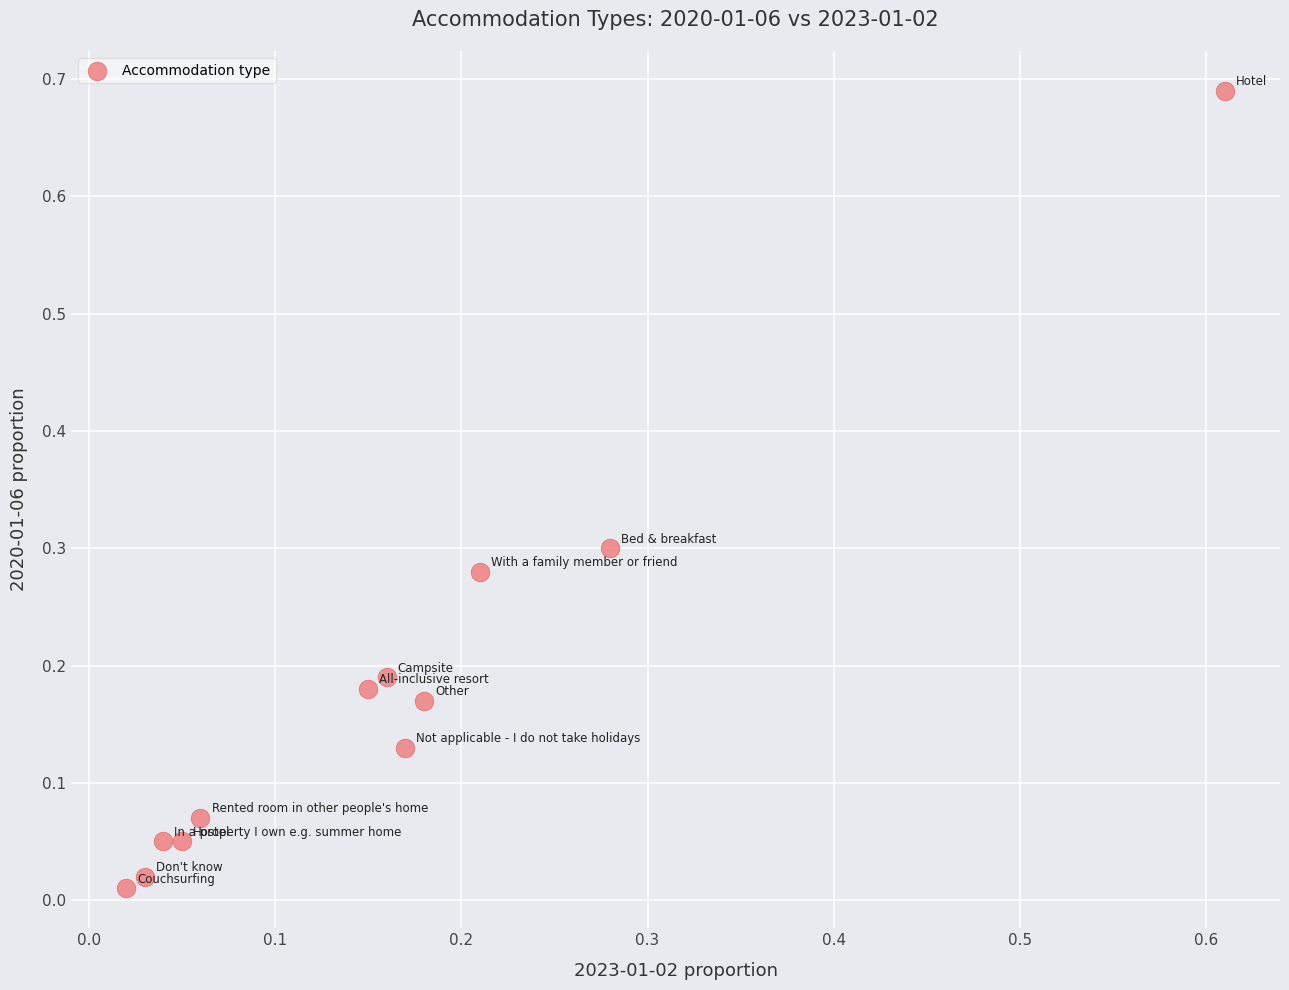

What is the range of X values (max minus min)?

0.6